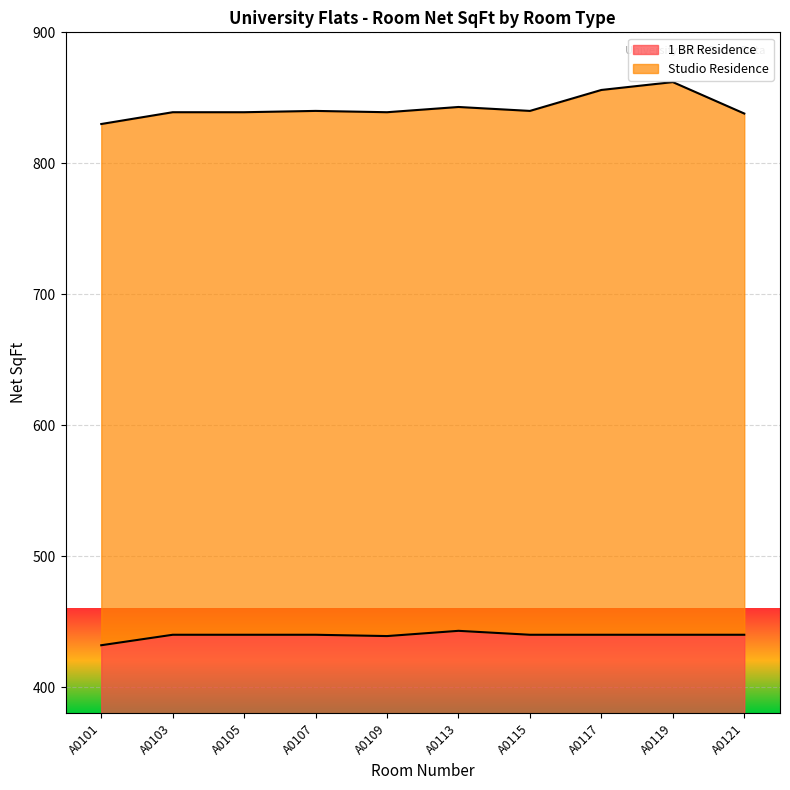

Does the chart display data point markers on the line(s)?

No